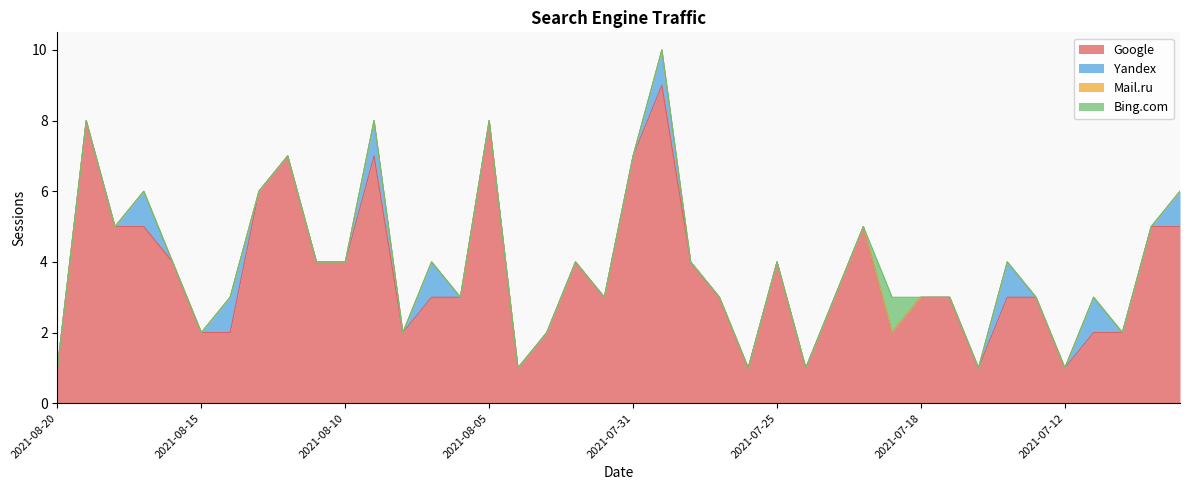

The Mail.ru series shows 0 at 2021-07-13. True or false?

True